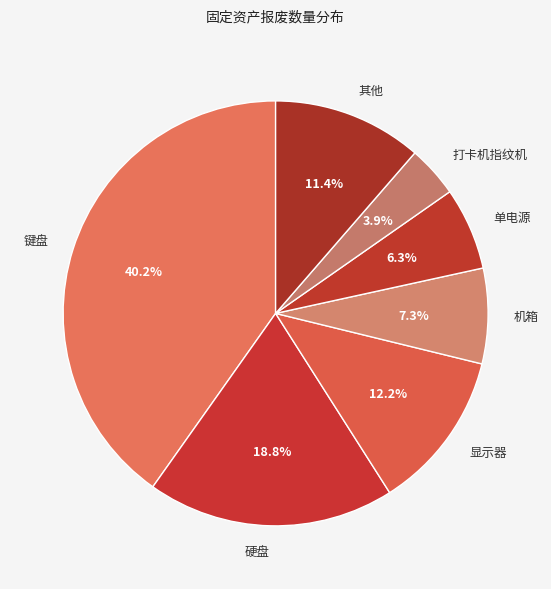

How many slices are in this pie chart?

7